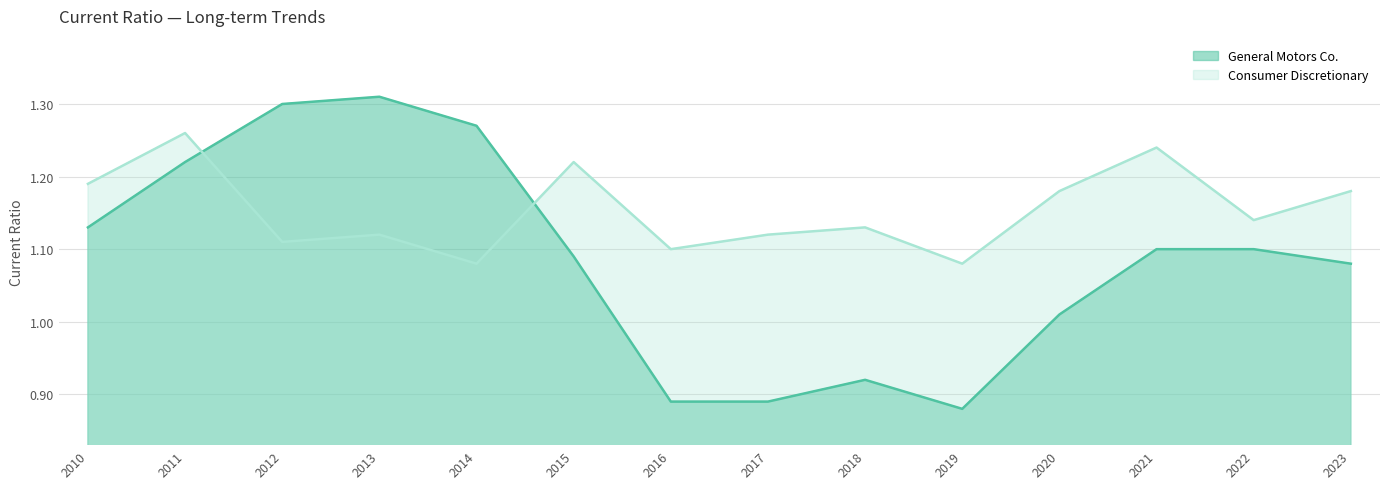

What is the maximum value shown in the chart?

1.3